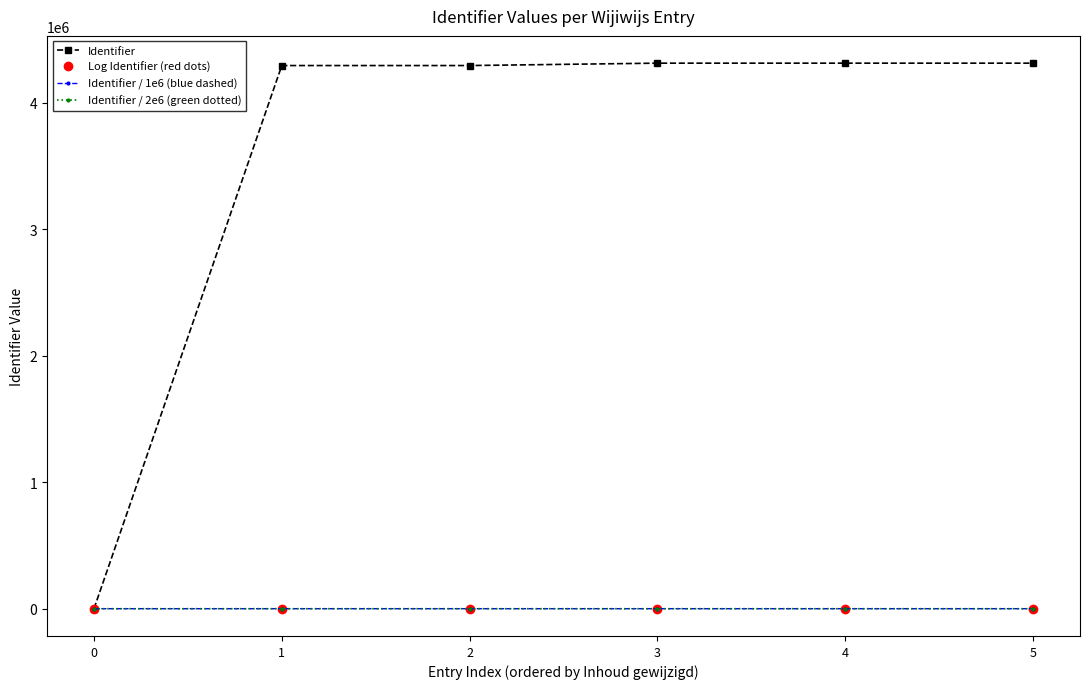

True or false: Identifier / 2e6 (green dotted) has more than 2 points higher than both neighbors.

False